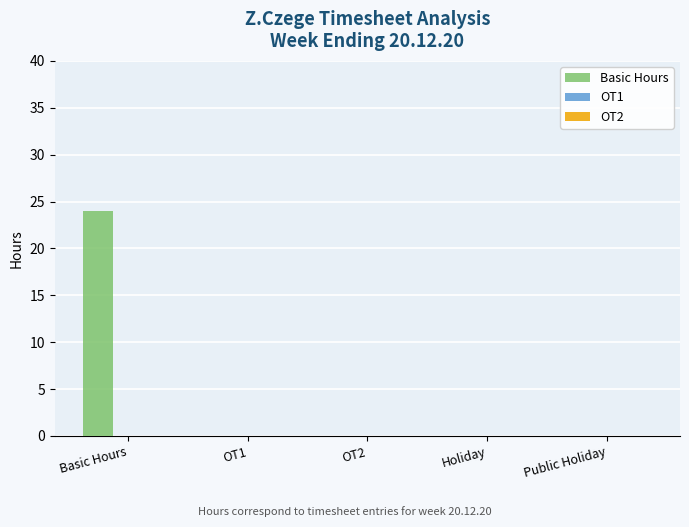

What is the greatest value displayed?

24